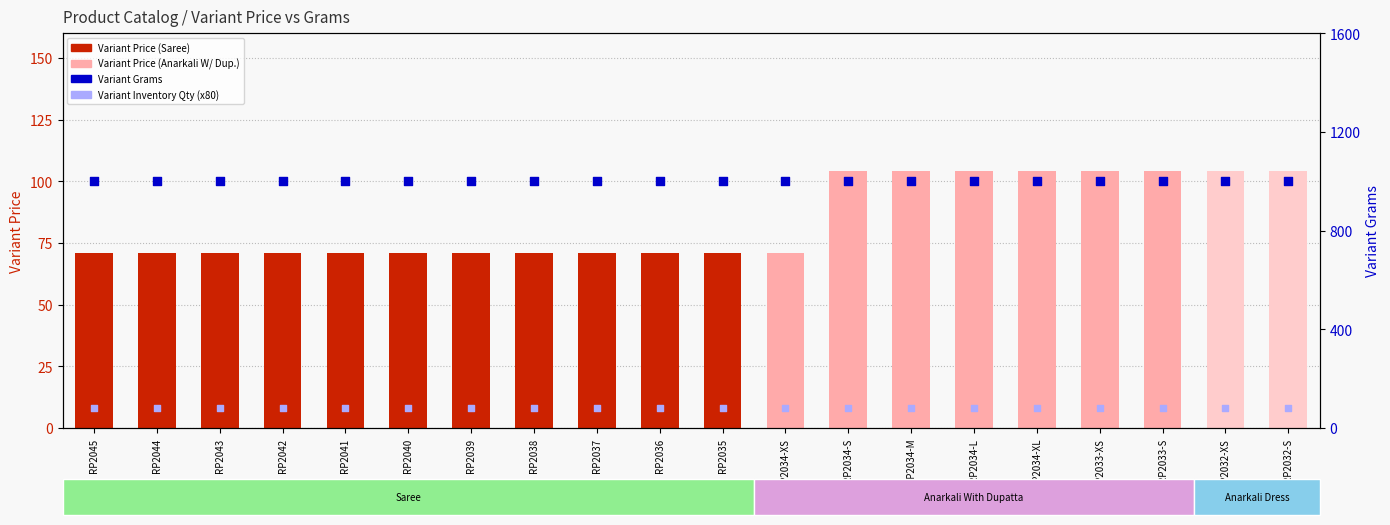

At how many categories does at least one series exceed 372?

20